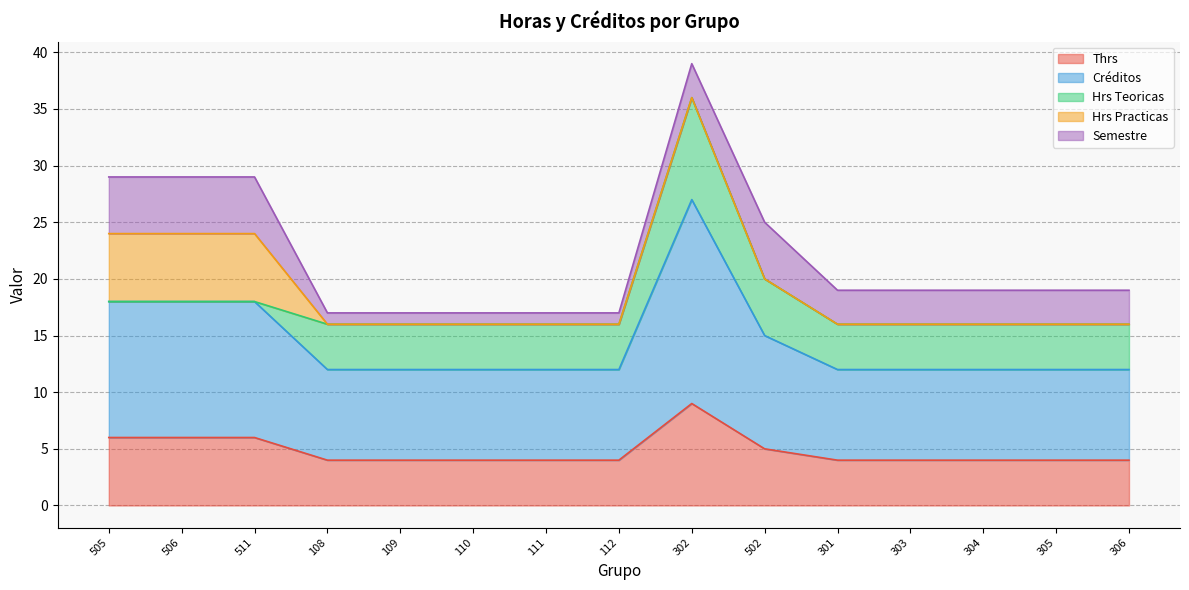

How many series are shown in this chart?

5